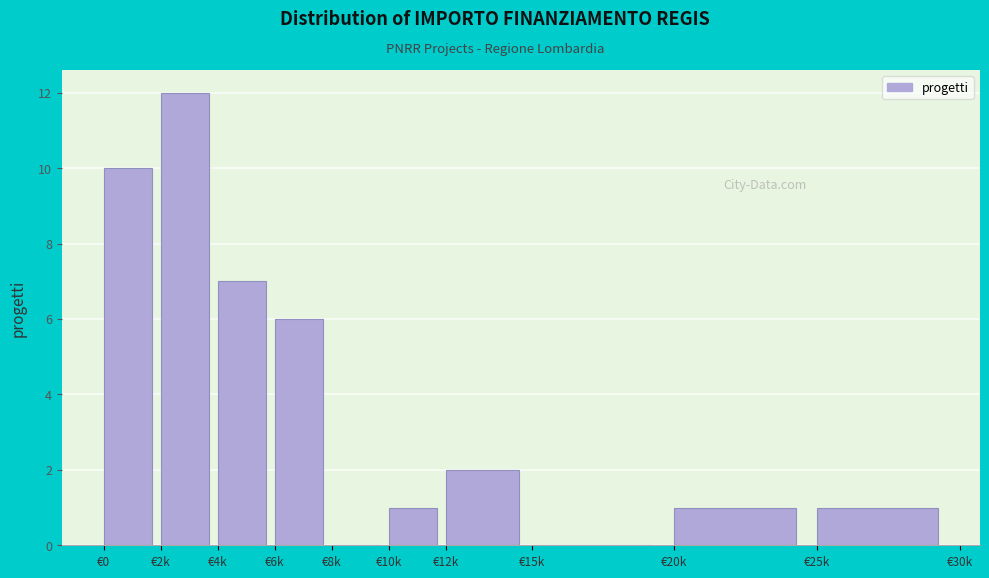

Reading right to left, what are all the values shown in this chart?

€25k=1	€20k=1	€15k=0	€12k=2	€10k=1	€8k=0	€6k=6	€4k=7	€2k=12	€0=10